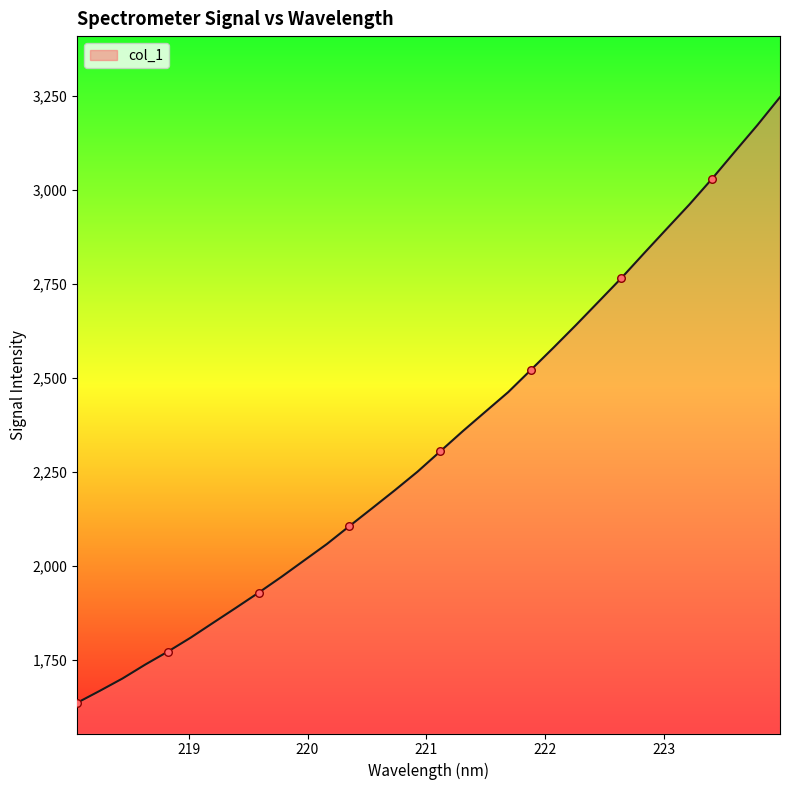

What is the smallest value displayed?

1635.8